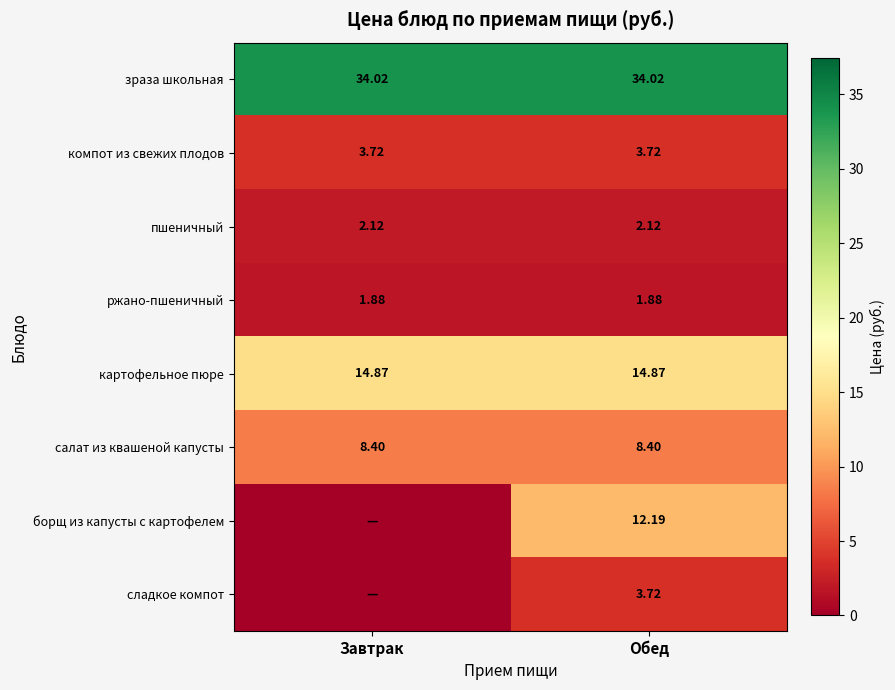

Is the value of пшеничный at Завтрак greater than the value of зраза школьная at Завтрак?

No